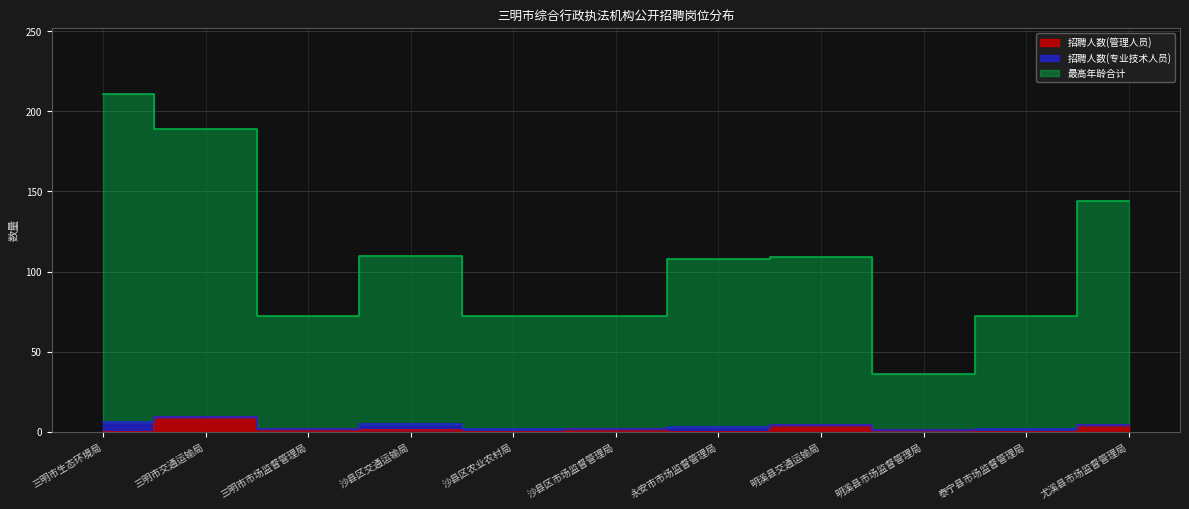

In 招聘人数(管理人员), how many points are higher than both neighbors (excluding endpoints)?

3